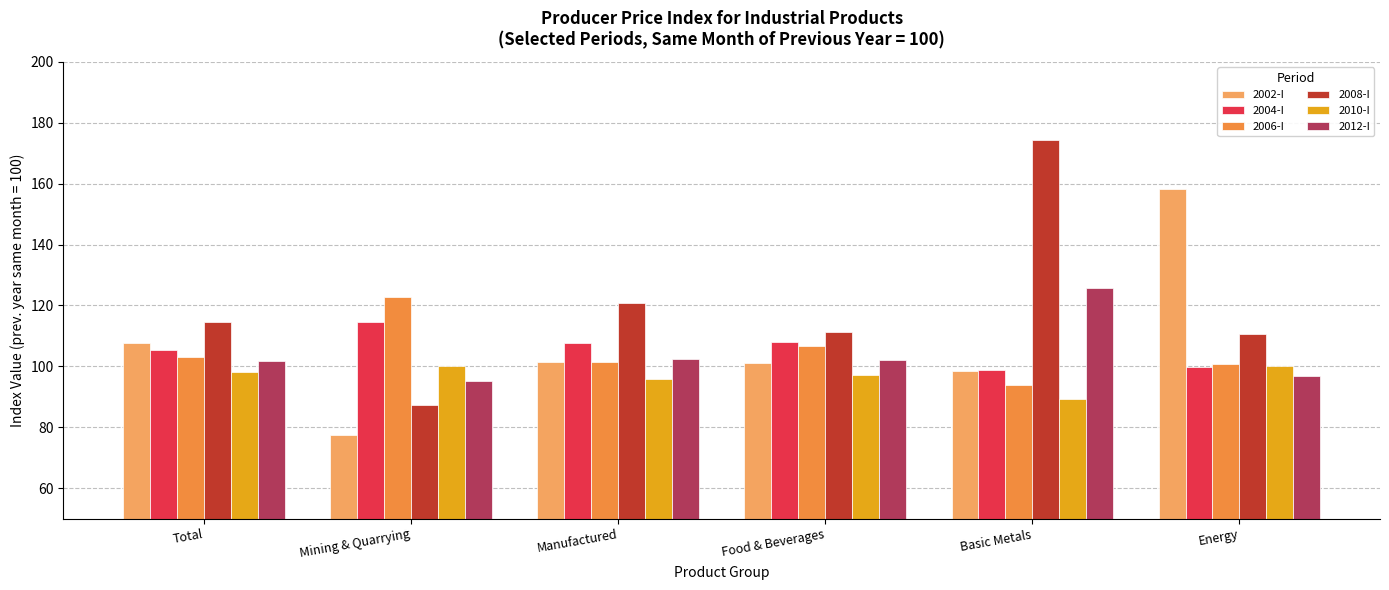

What is the total value across all series at Food & Beverages?

626.0